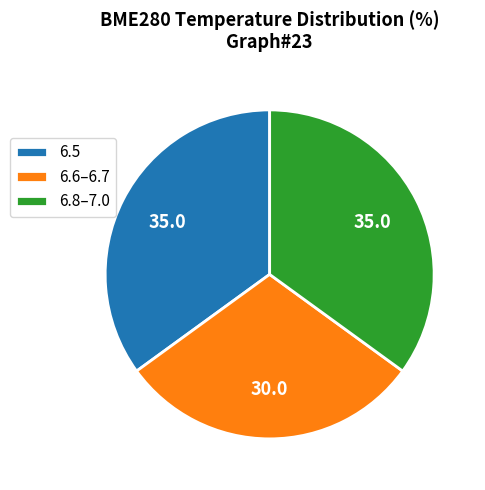

Approximately how many times larger is the value at 6.5 compared to 6.6–6.7?

1.2